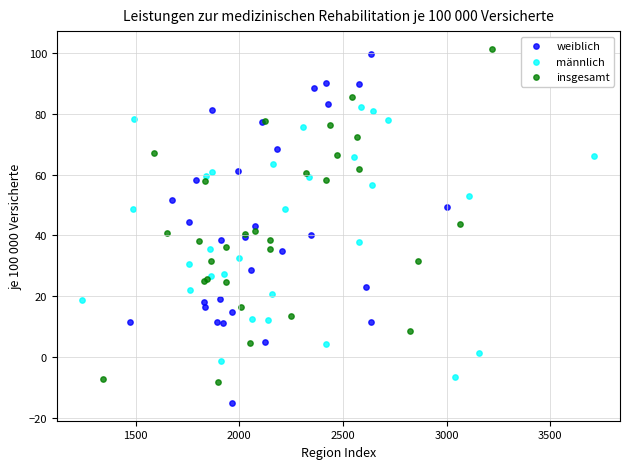

Which series has the widest spread of Y values?

weiblich